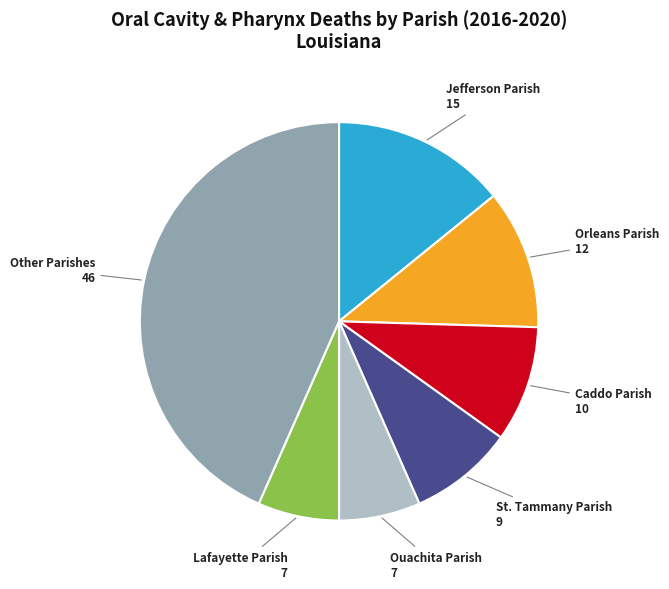

Does any single category account for the majority?

No